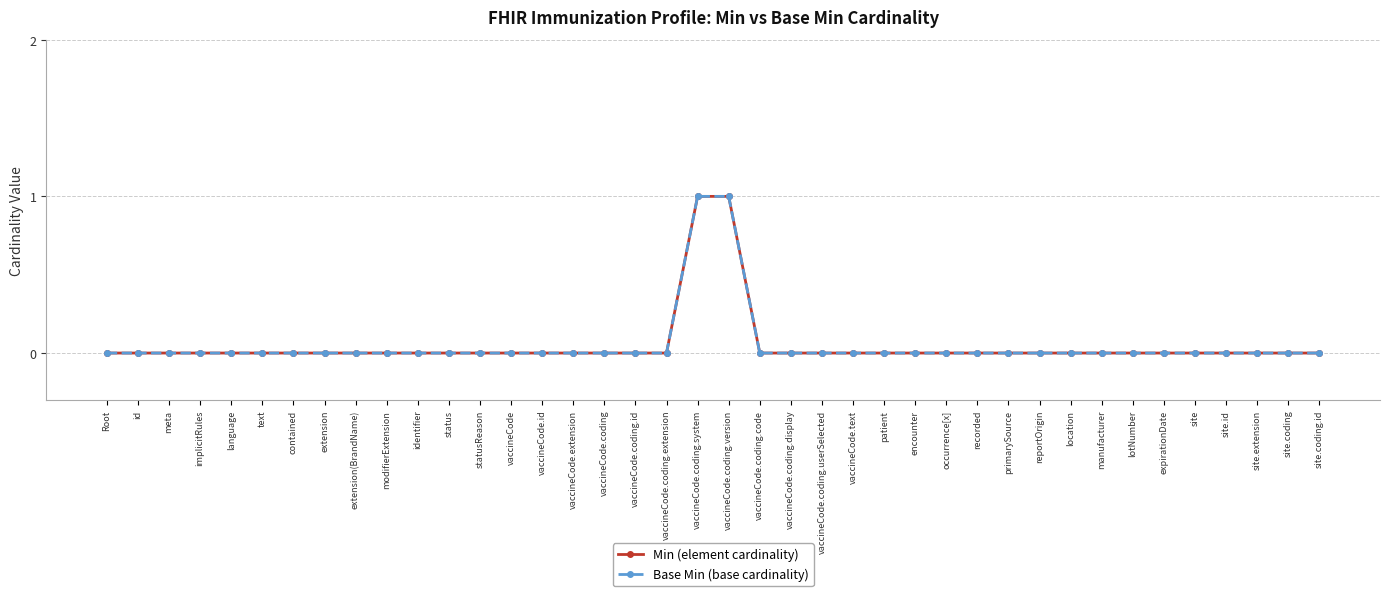

How many series are shown in this chart?

2